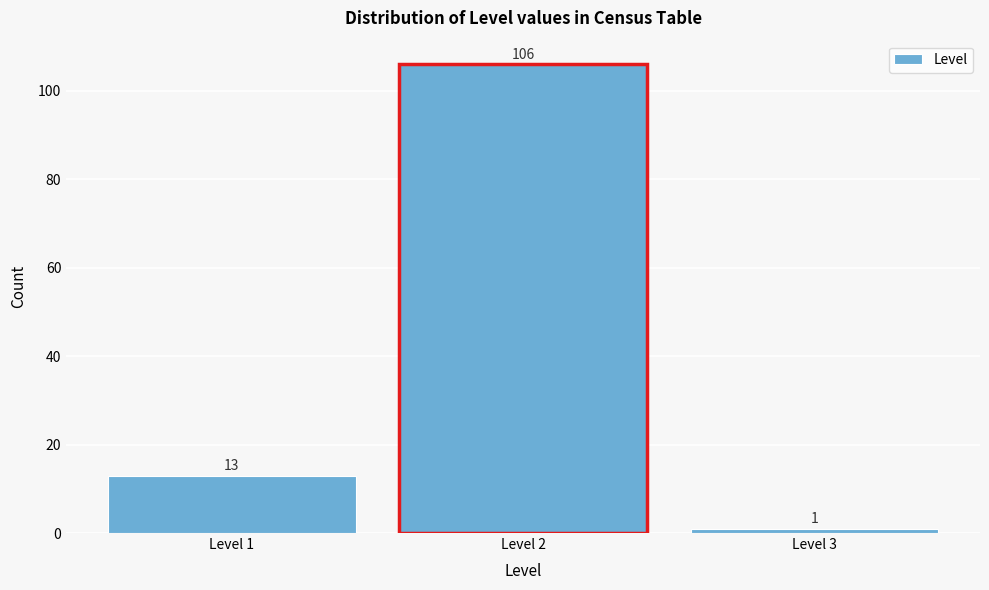

Reading left to right, extract all data points from this chart.

13	106	1